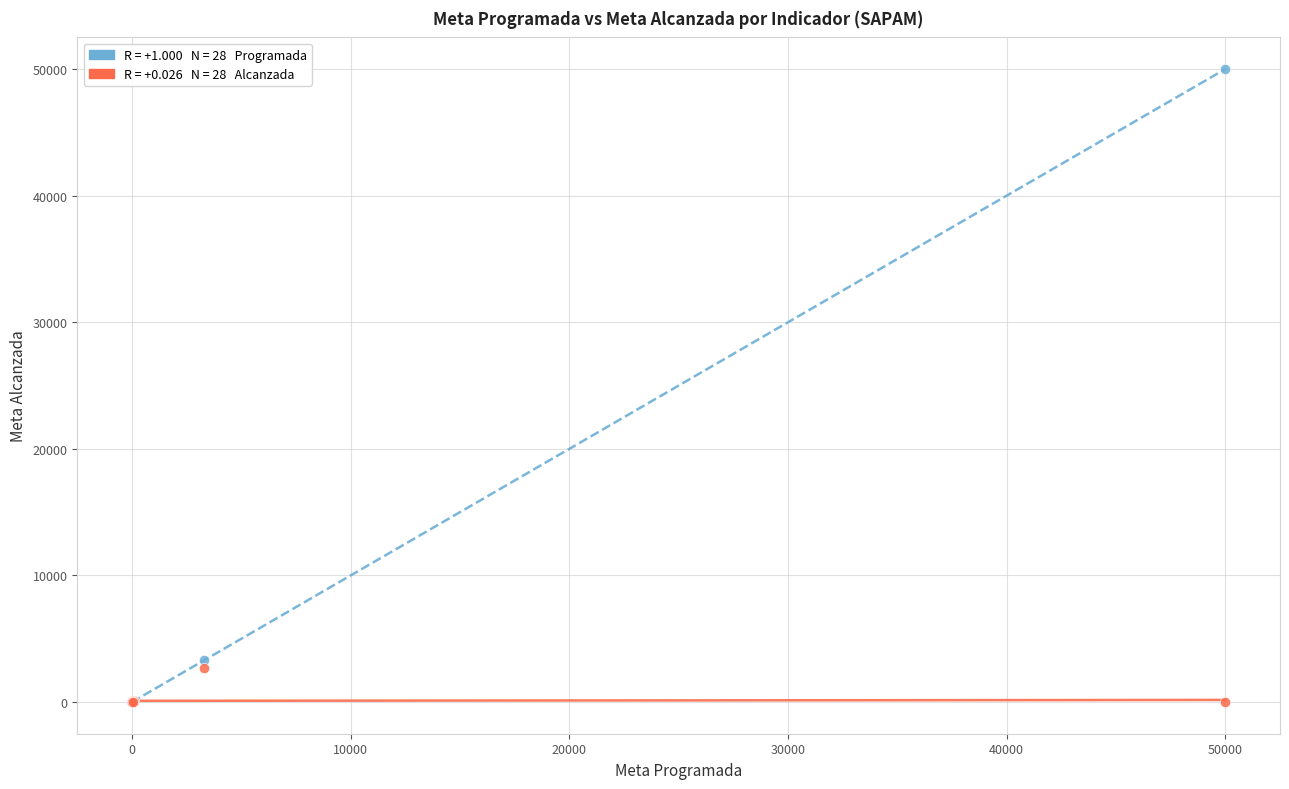

Across all series, what Y value is closest to 25000?

3285.0